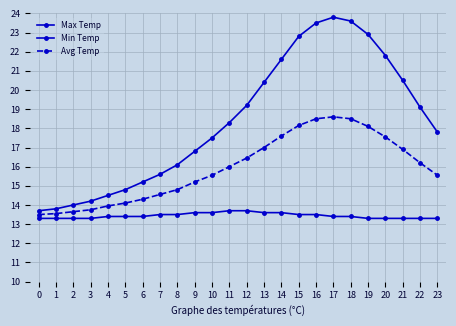

How many lines are shown in the chart?

3